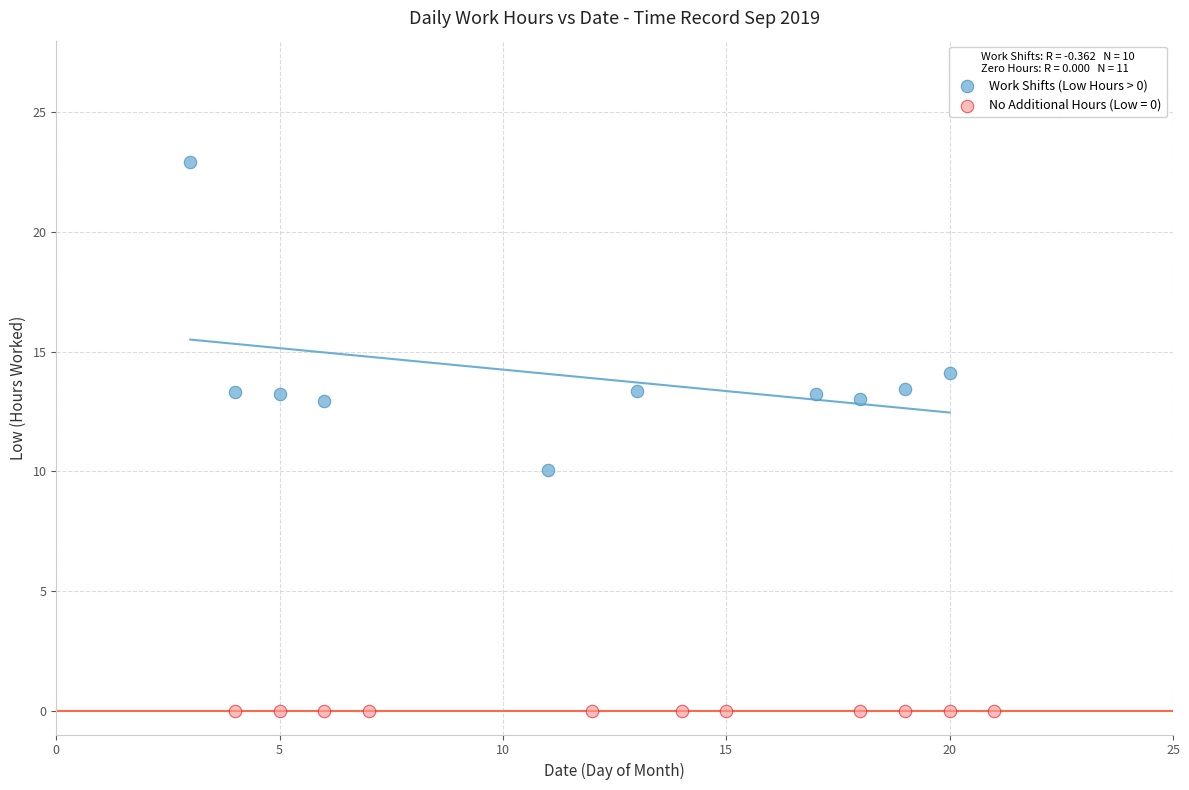

Which series reaches the minimum Y coordinate?

No Additional Hours (Low = 0)